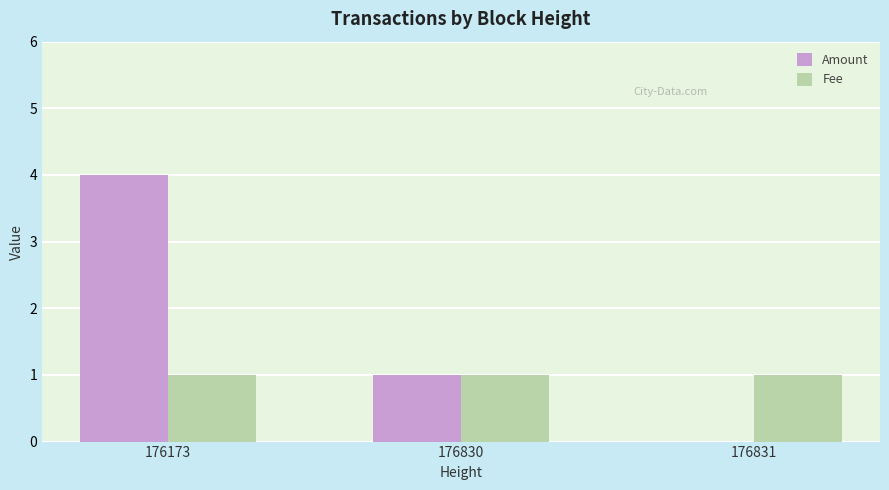

What is the highest value of the Amount series?

4